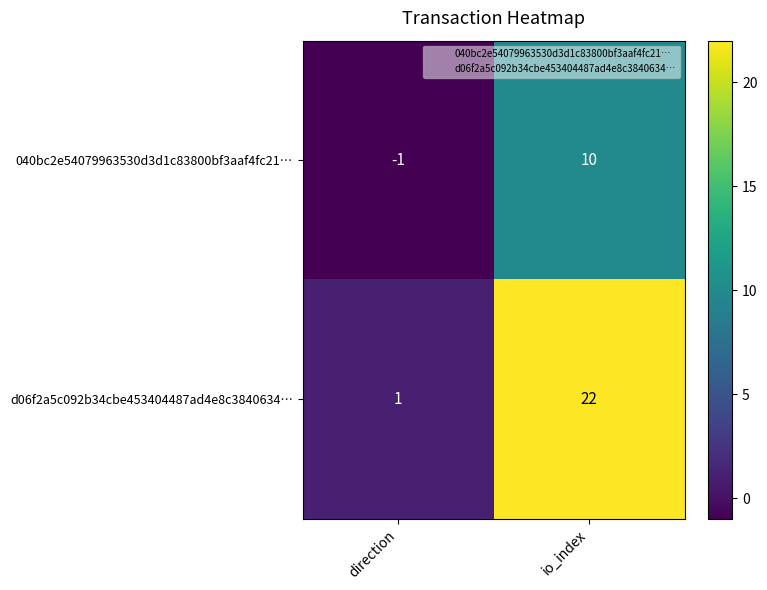

True or false: 040bc2e54079963530d3d1c83800bf3aaf4fc21… has a value of 0 at direction.

False